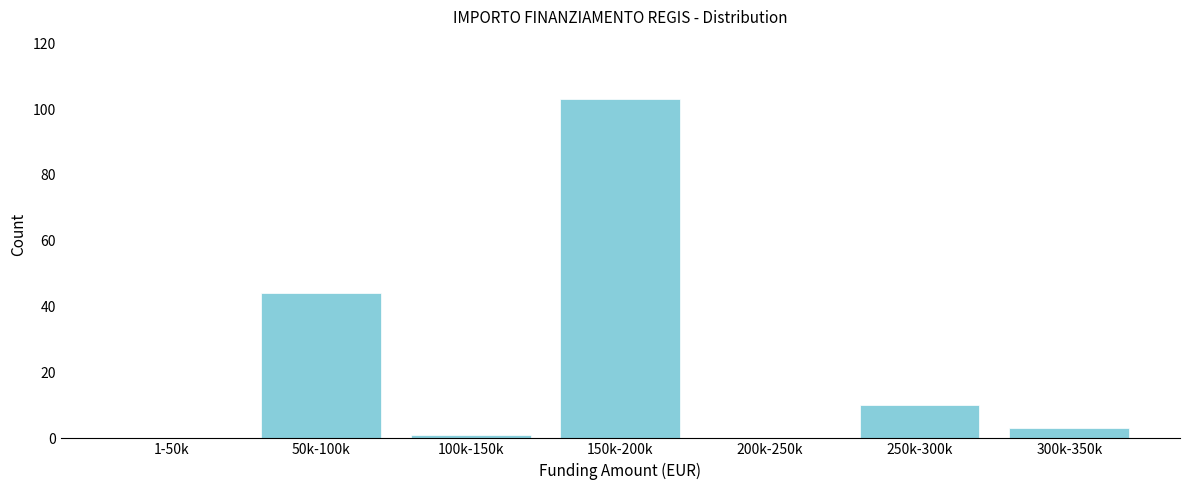

Reading right to left, extract all data points from this chart.

300k-350k=3	250k-300k=10	200k-250k=0	150k-200k=103	100k-150k=1	50k-100k=44	1-50k=0